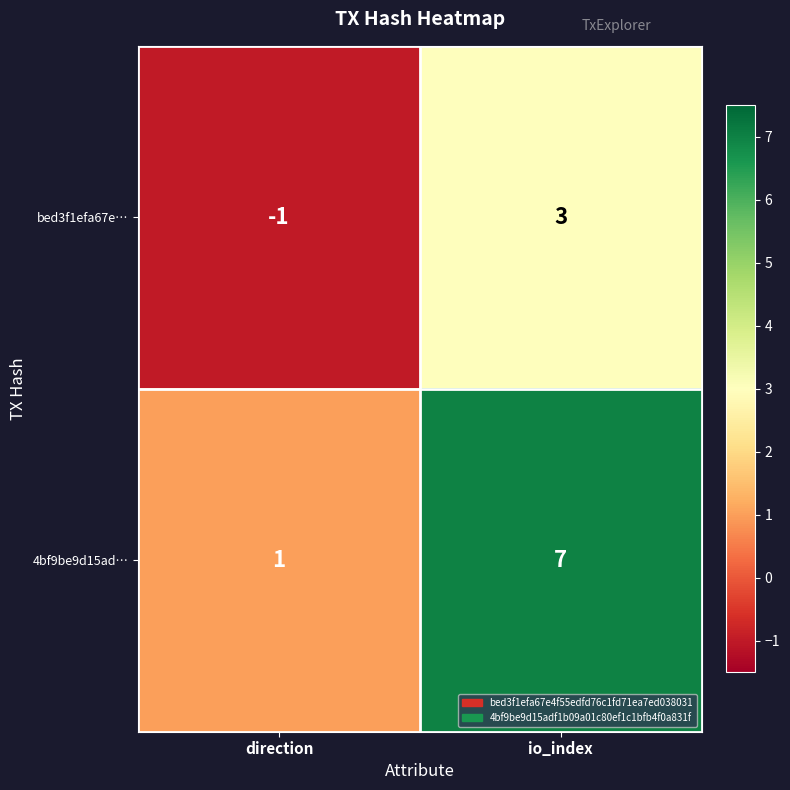

Count the number of data series in this chart.

2